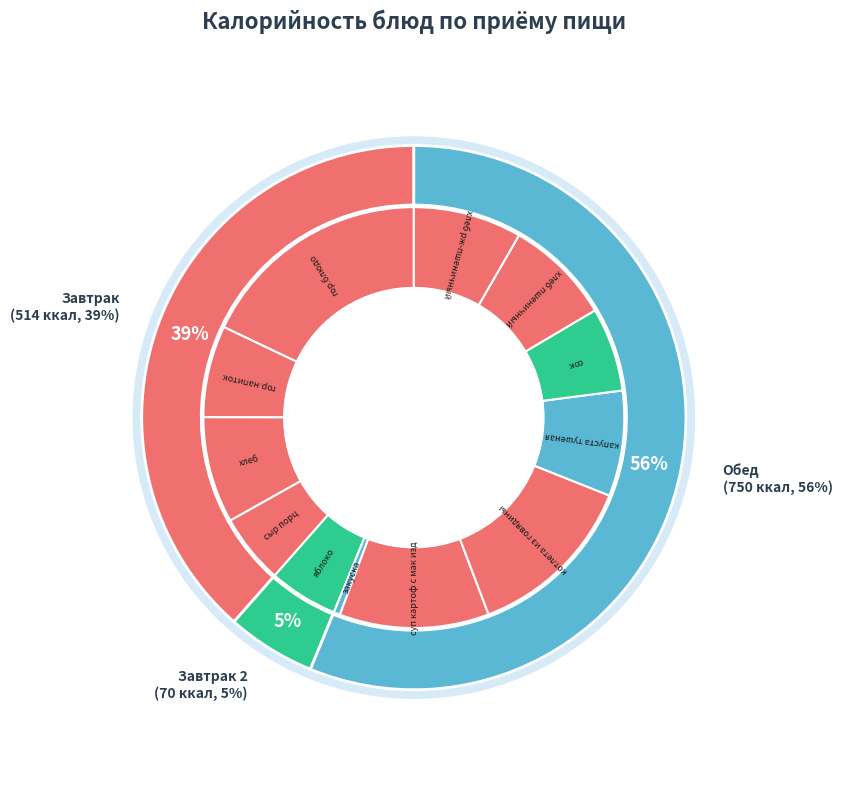

To the nearest percent, what percentage of the pie is гор.напиток?

7%